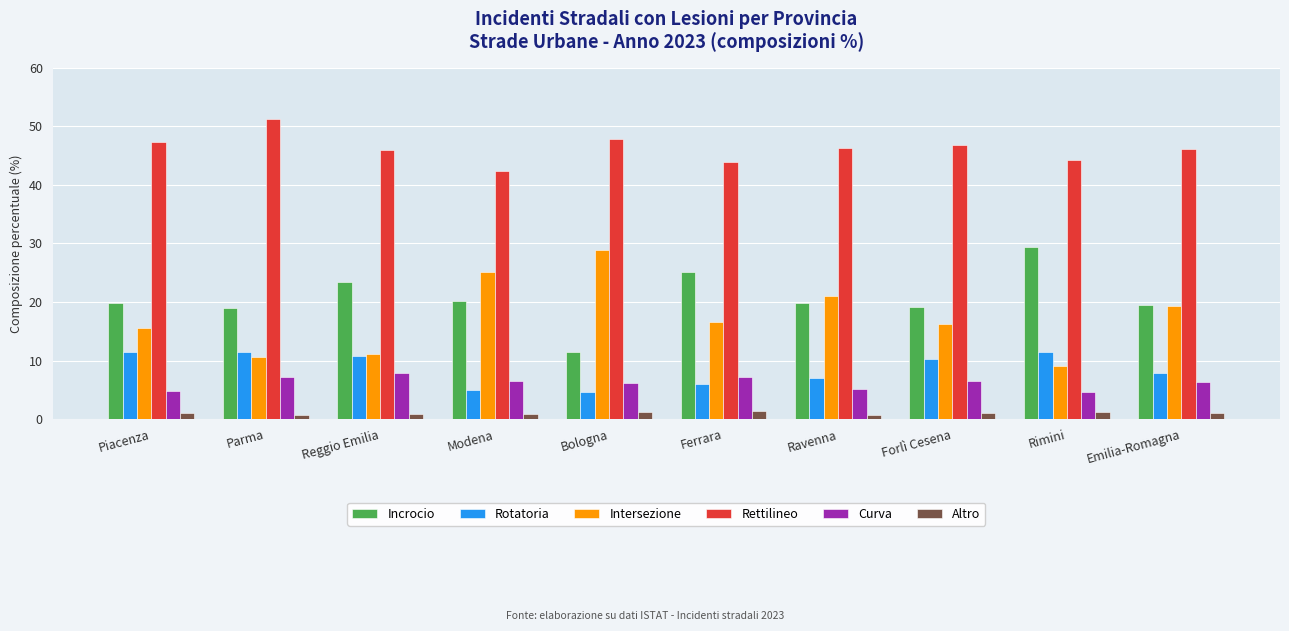

What position from the right is Ravenna?

4